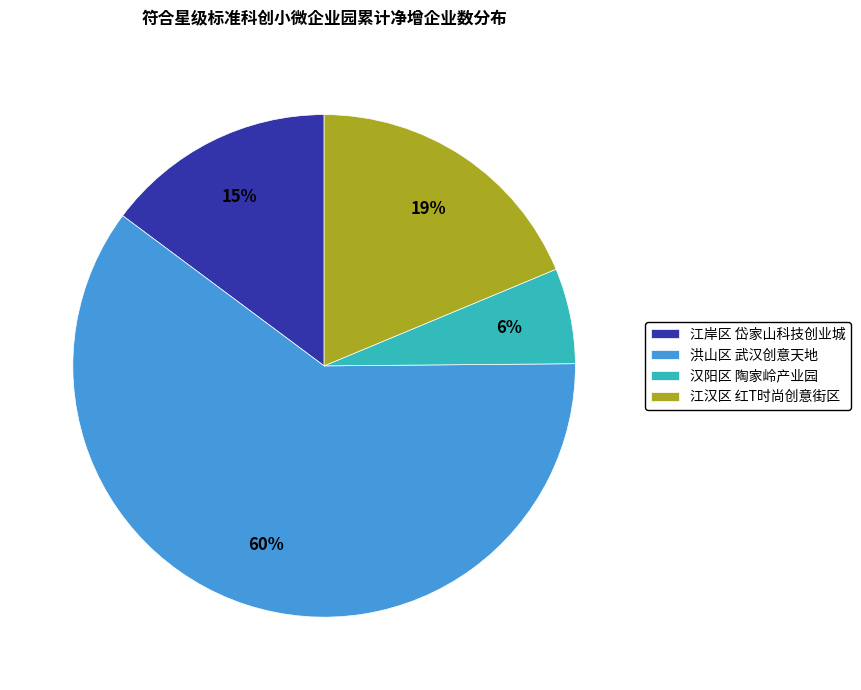

To the nearest percent, what portion does 江岸区 岱家山科技创业城 represent?

15%